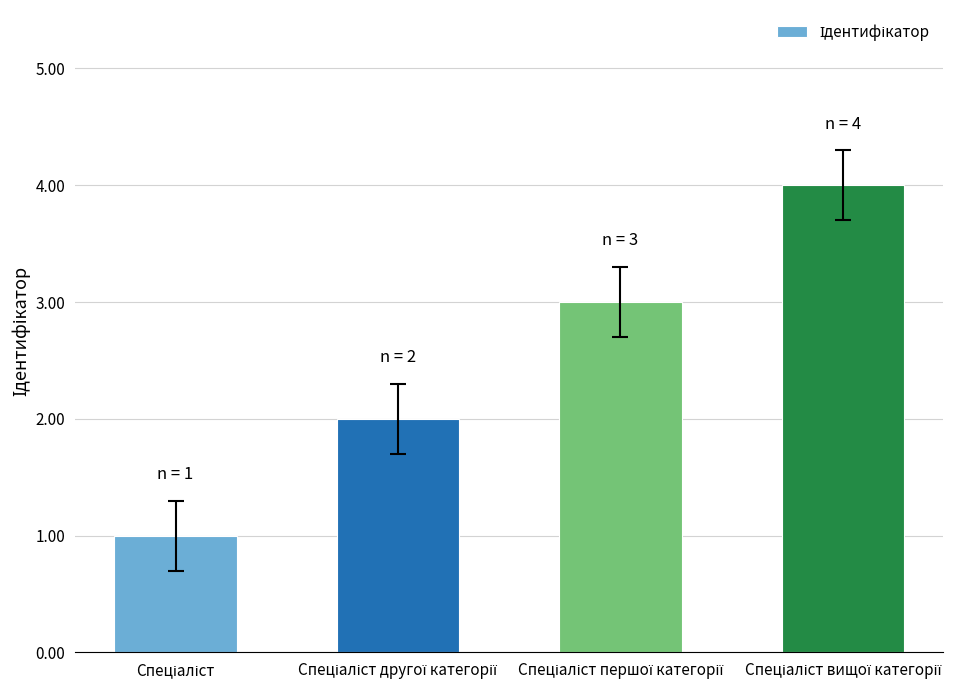

Are the bars horizontal?

No